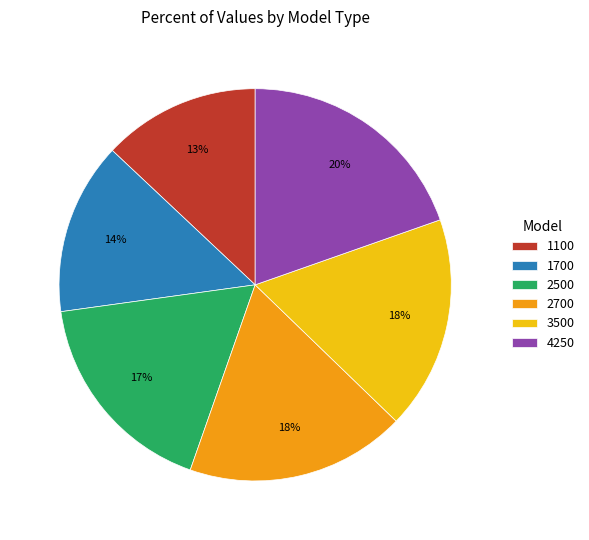

How many segments does this pie chart have?

6